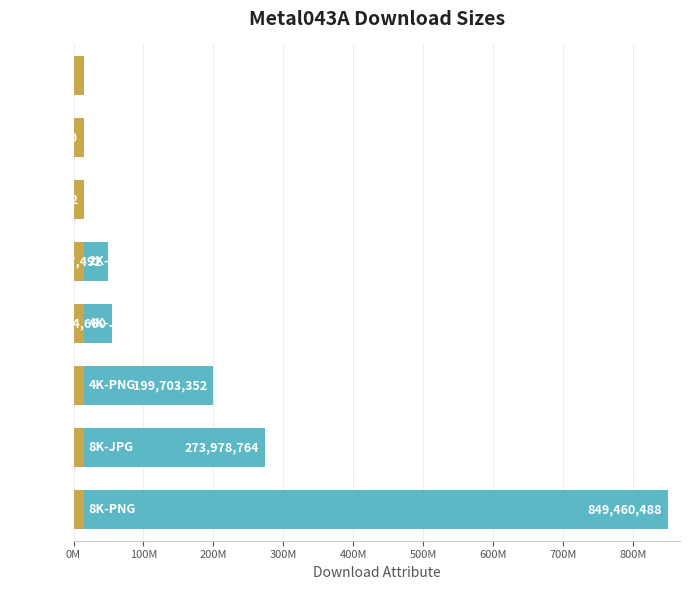

Reading right to left, extract all data points from this chart.

849460488	273978764	199703352	55454660	50017492	14627772	13489620	4692579